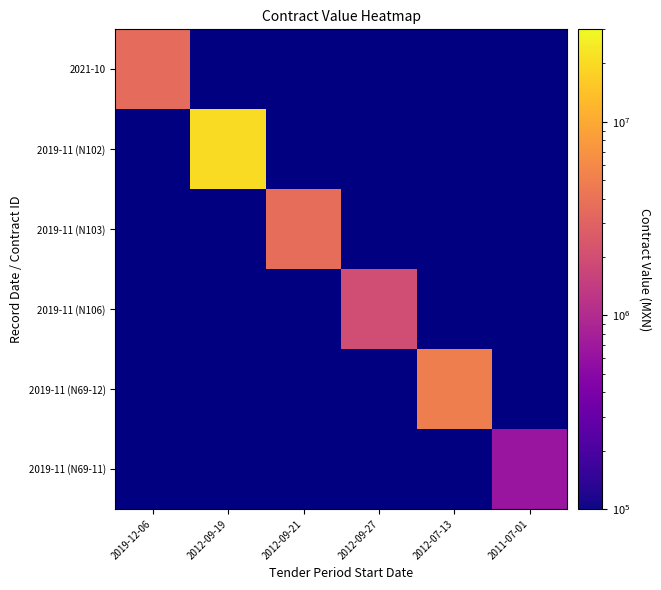

At how many categories does at least one series exceed 13214144?

1